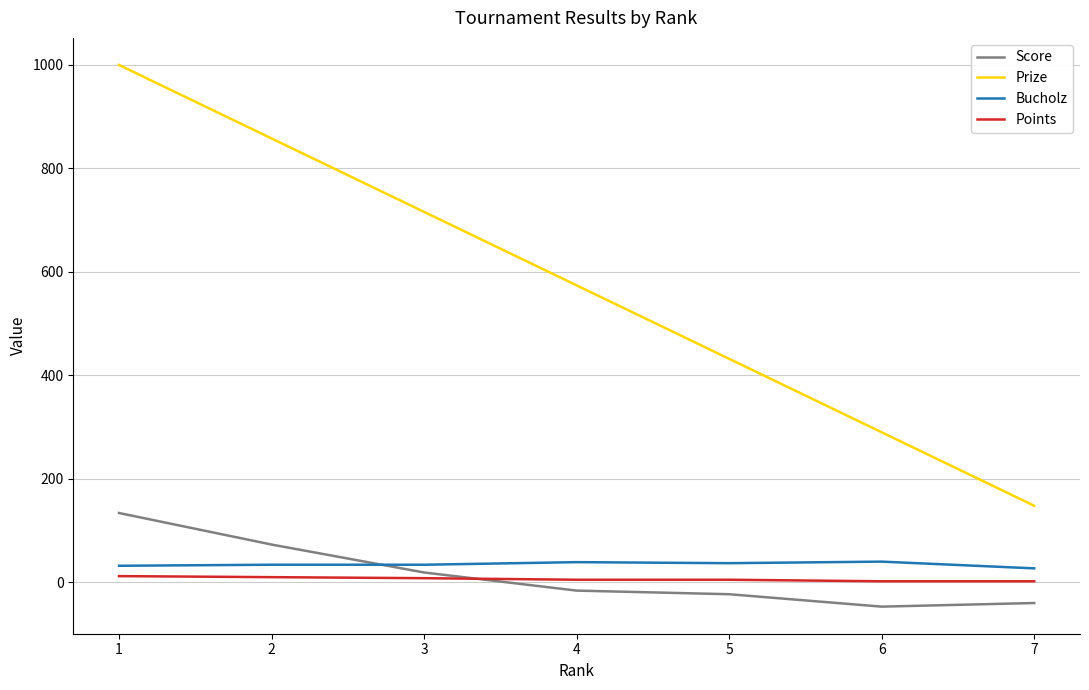

Rank the series at 7 from lowest to highest value.

Score, Points, Bucholz, Prize